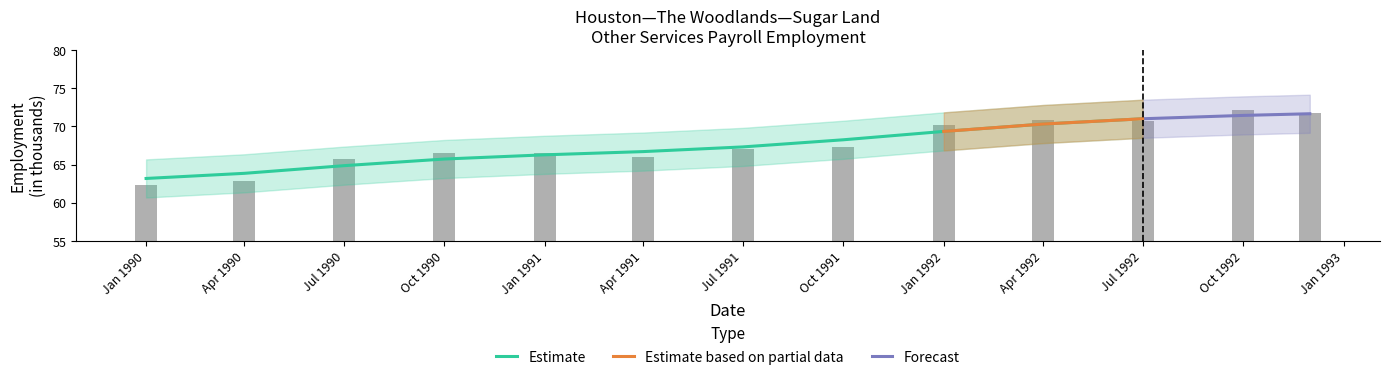

What is the sum of the values at 19 and 4?

197.2